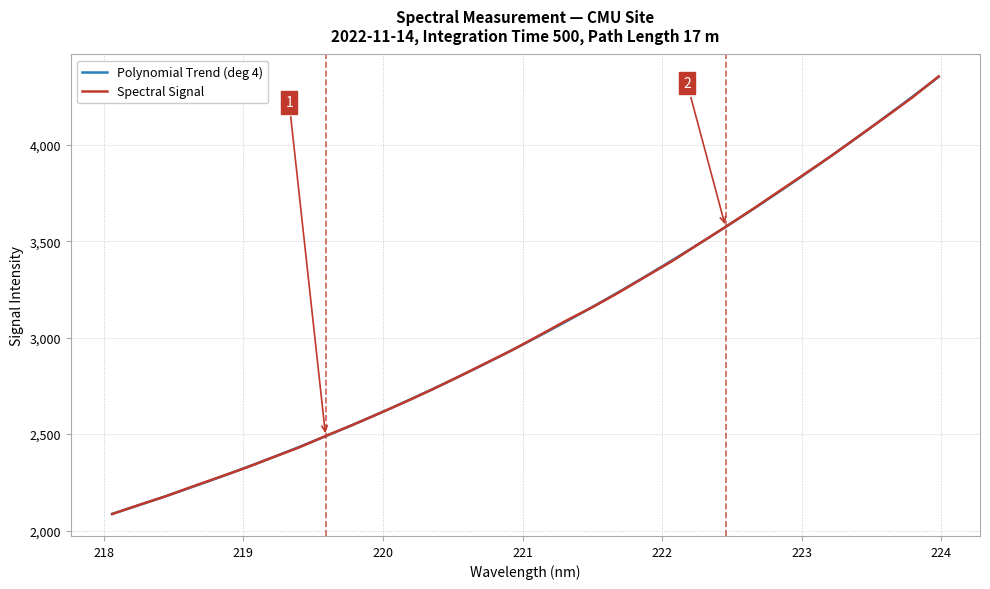

Does the chart have visible grid lines?

Yes